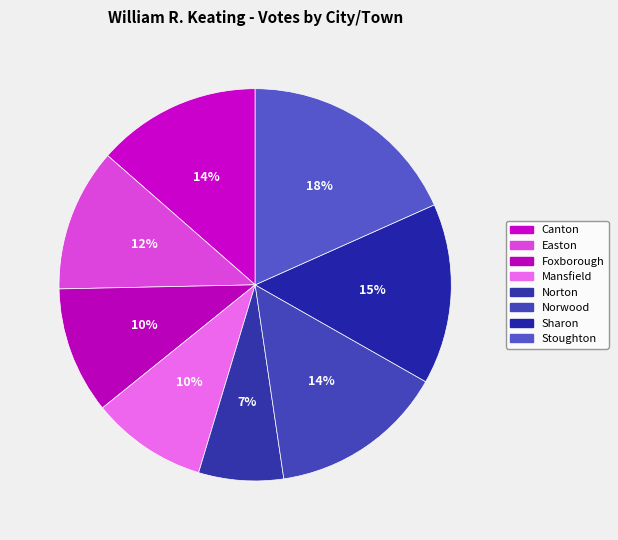

How many slices are in this pie chart?

8